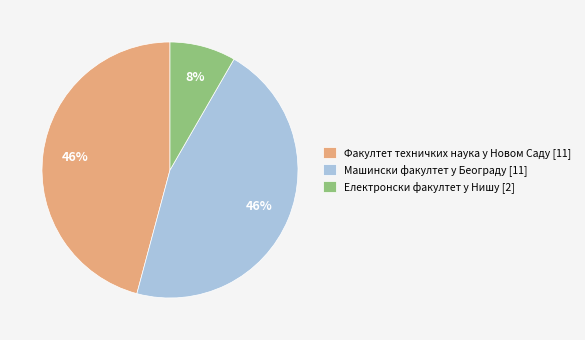

Combined, do Факултет техничких наука у Новом Саду [11] and Електронски факултет у Нишу [2] account for over 50%?

Yes